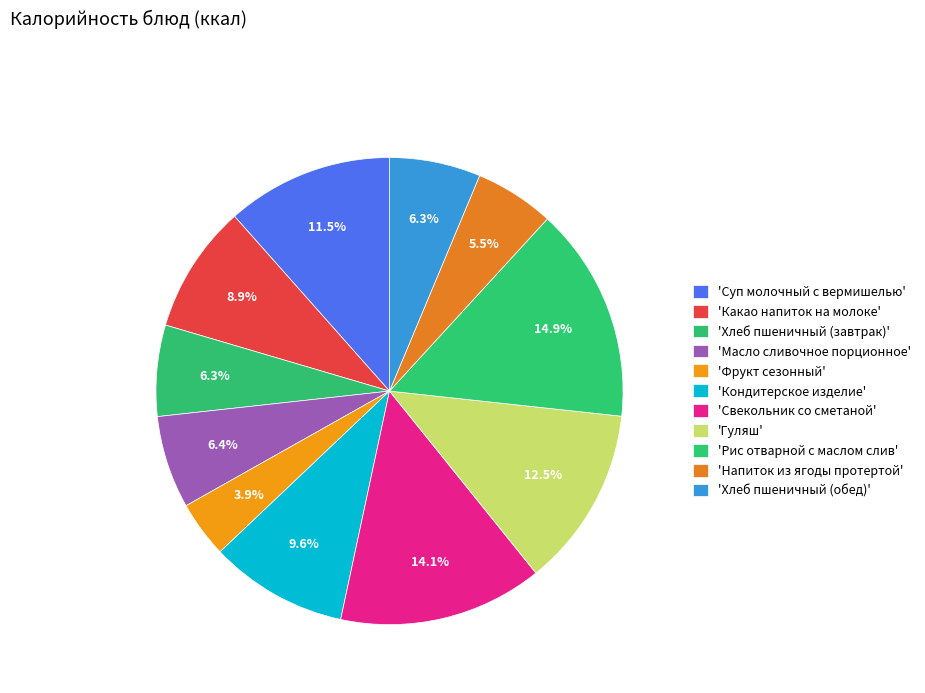

Count the number of slices in the pie.

11